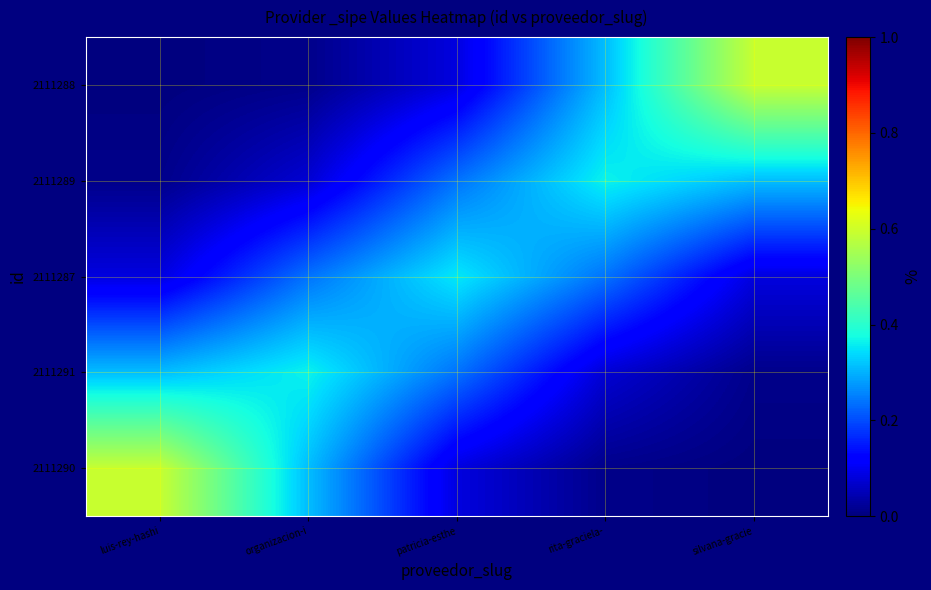

Reading left to right, list all the values displayed in this chart.

2111290: luis-rey-hashi=0.6	organizacion-i=0.3	patricia-esthe=0.1	rita-graciela-=0.0	silvana-gracie=0.0
2111291: luis-rey-hashi=0.3	organizacion-i=0.4	patricia-esthe=0.2	rita-graciela-=0.1	silvana-gracie=0.0
2111287: luis-rey-hashi=0.1	organizacion-i=0.2	patricia-esthe=0.4	rita-graciela-=0.2	silvana-gracie=0.1
2111289: luis-rey-hashi=0.0	organizacion-i=0.1	patricia-esthe=0.2	rita-graciela-=0.4	silvana-gracie=0.3
2111288: luis-rey-hashi=0.0	organizacion-i=0.0	patricia-esthe=0.1	rita-graciela-=0.3	silvana-gracie=0.6